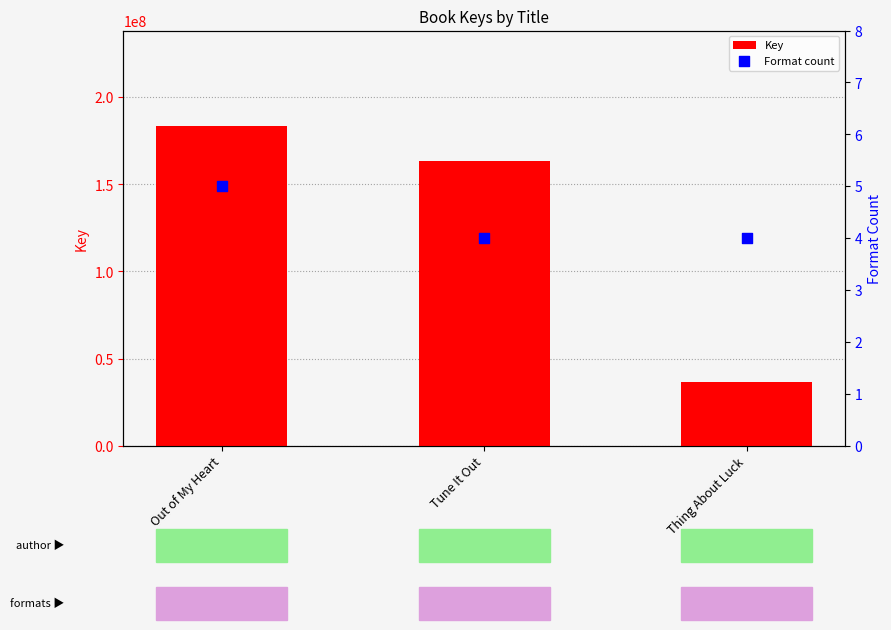

Which series reaches the maximum Y coordinate?

Key